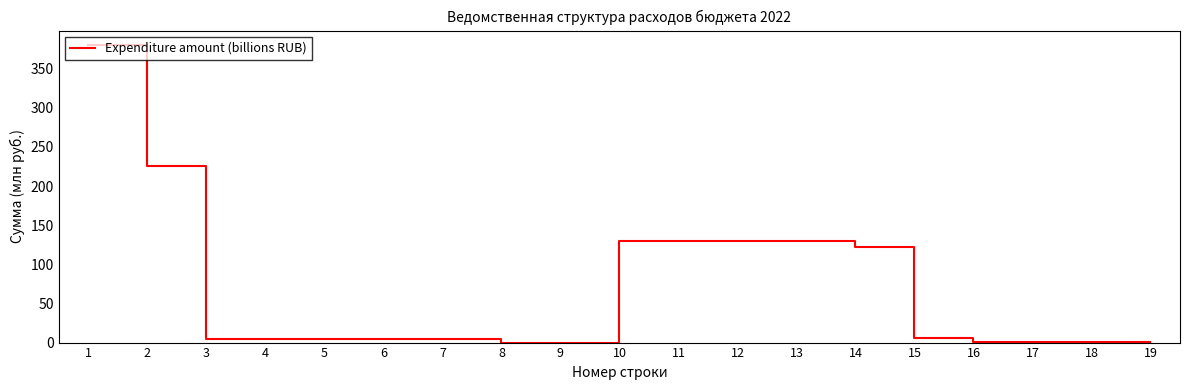

How many distinct data groups are displayed?

1